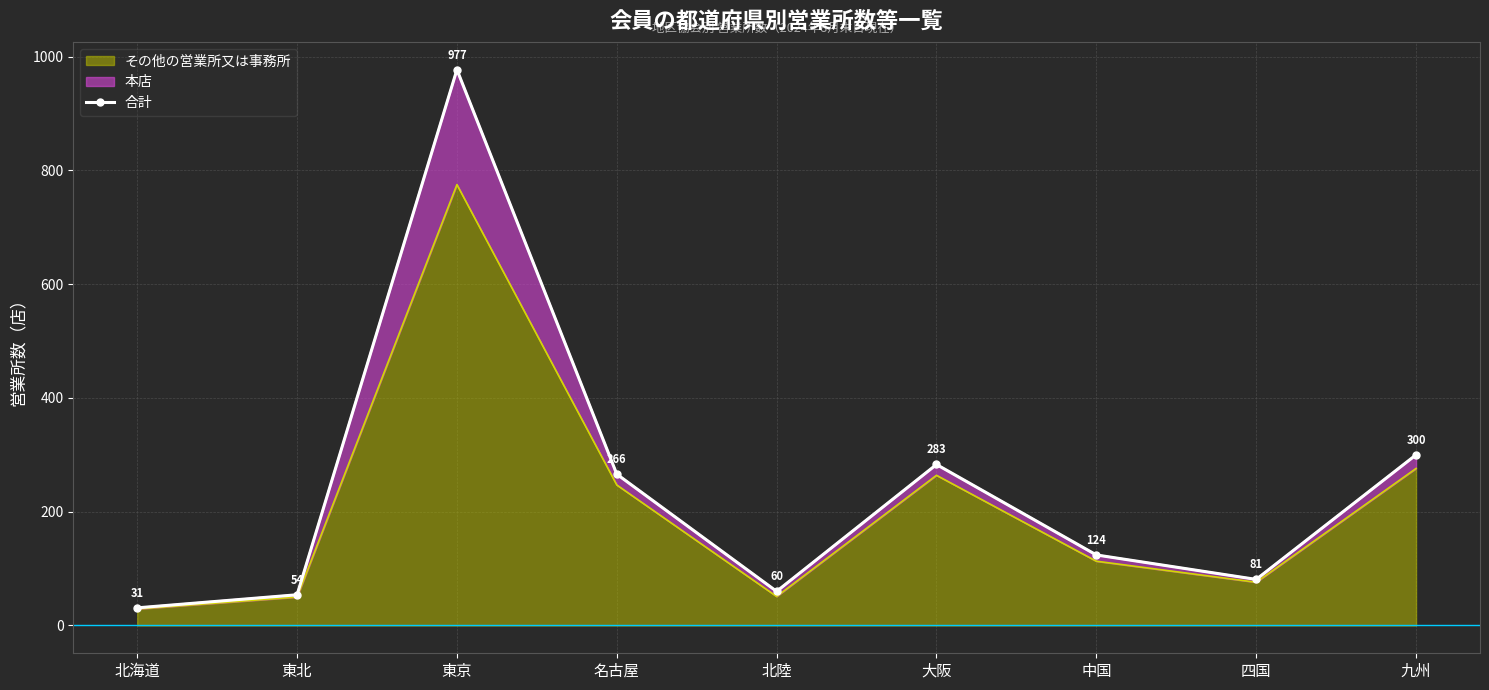

At which category does the chart reach its peak across all series?

東京